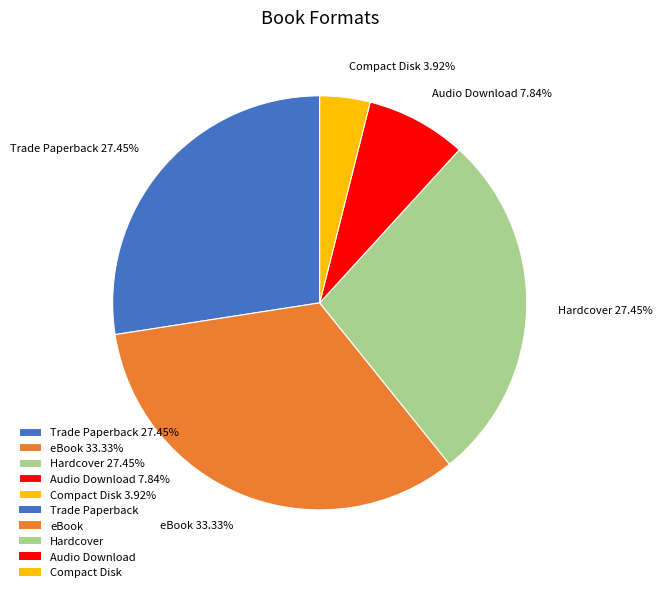

To the nearest percent, what percentage of the pie is Audio Download?

8%